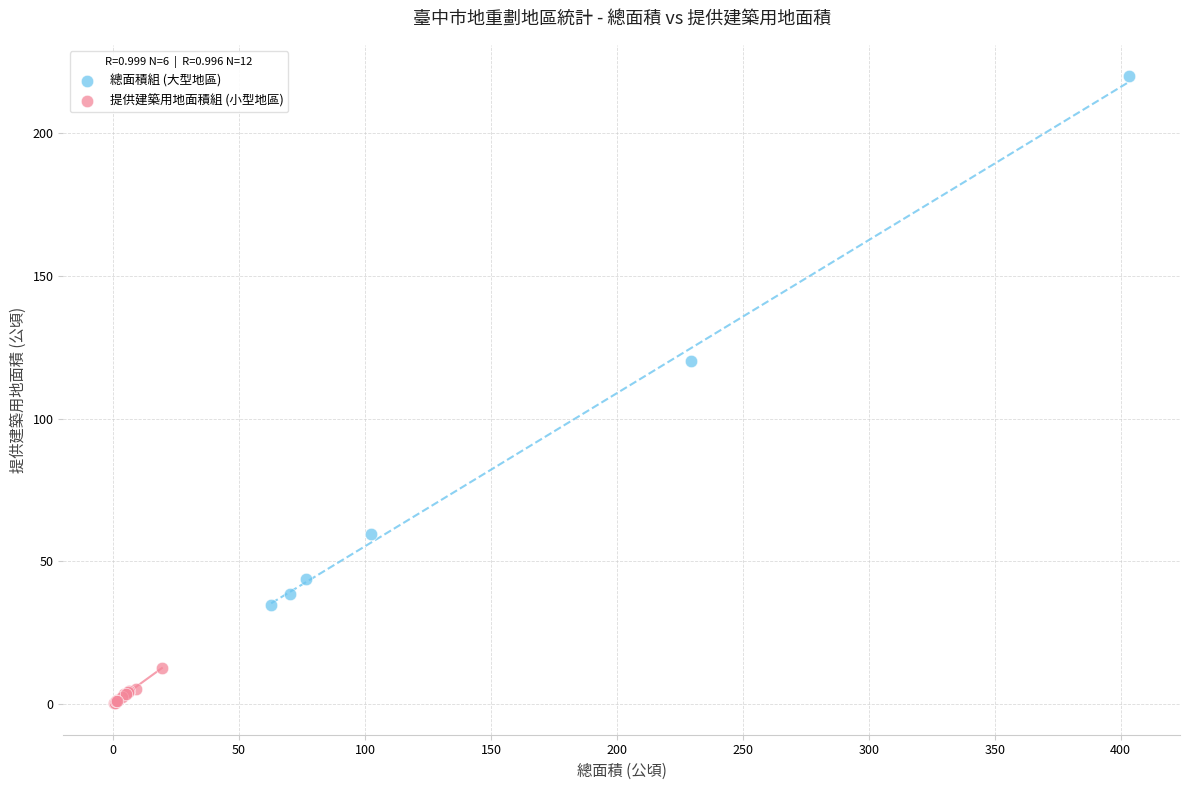

Which series reaches the minimum Y coordinate?

提供建築用地面積組 (小型地區)